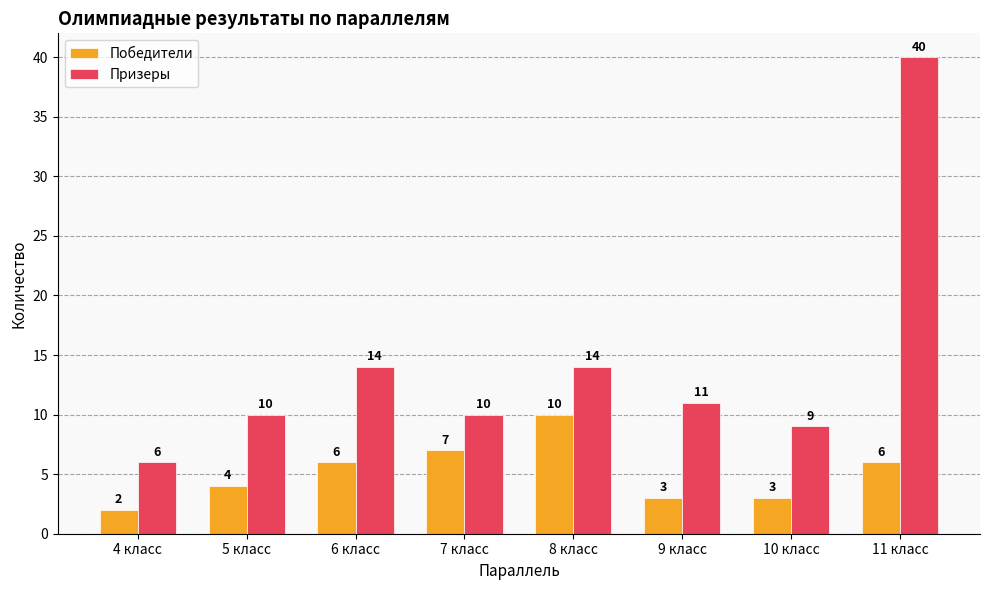

What are all the series names shown in the legend?

Победители, Призеры